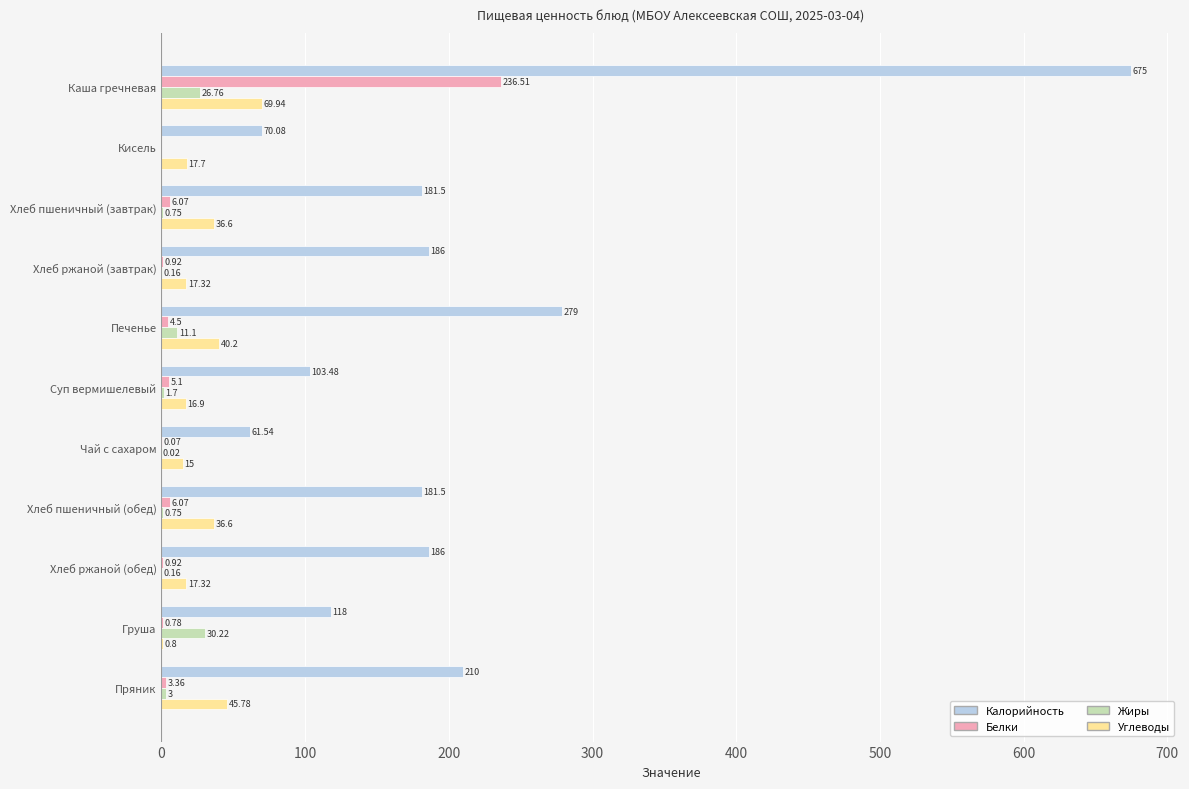

At which label is Калорийность closest to 368?

Печенье